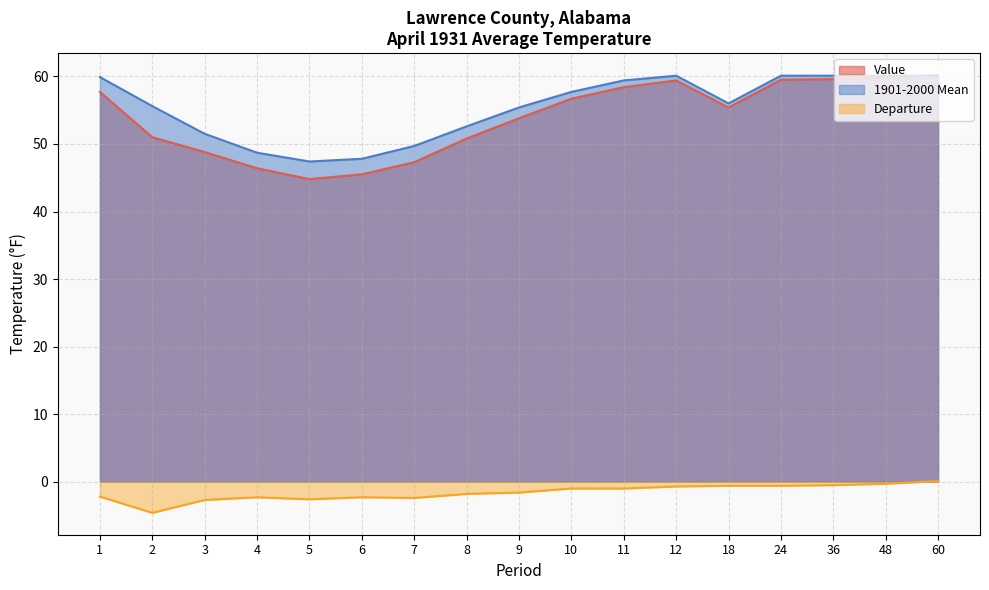

What is the maximum value shown in the chart?

60.2